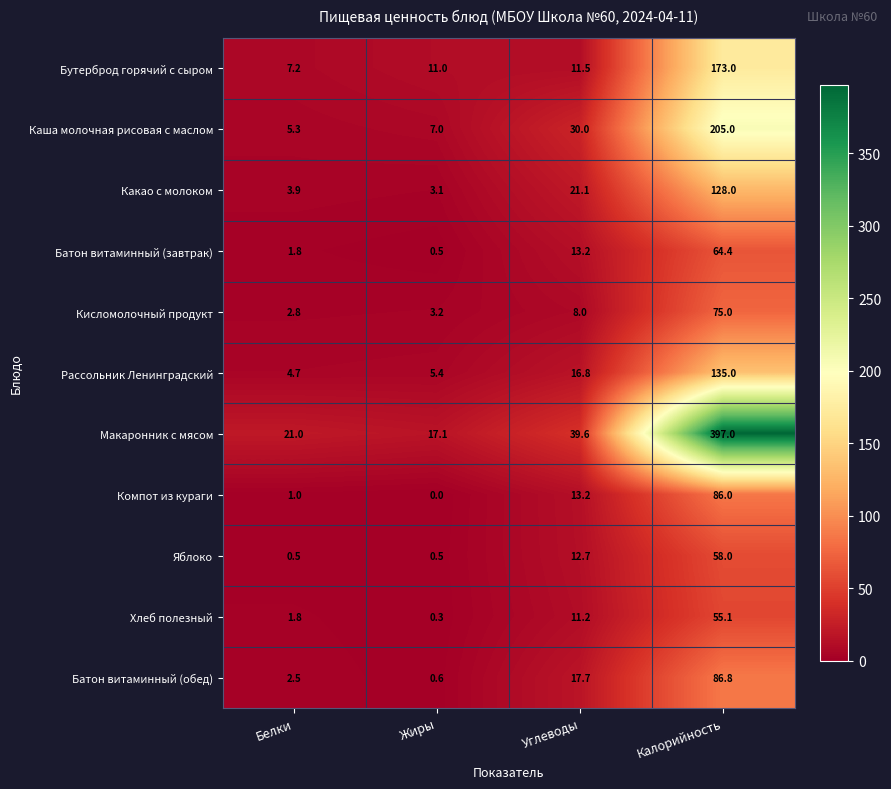

Which category has the highest value in the Каша молочная рисовая с маслом series?

Калорийность